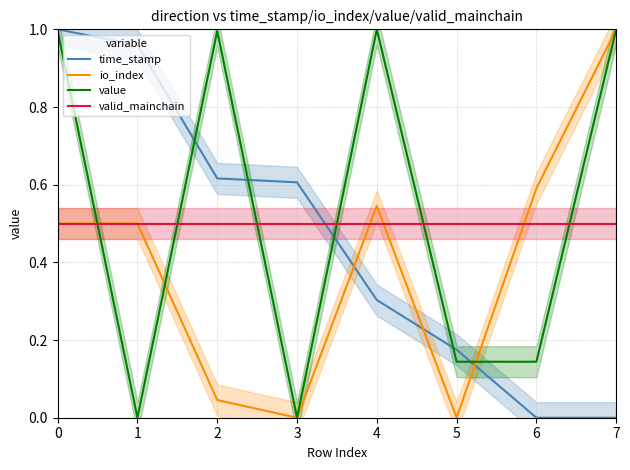

Which series has the largest total across all categories?

value